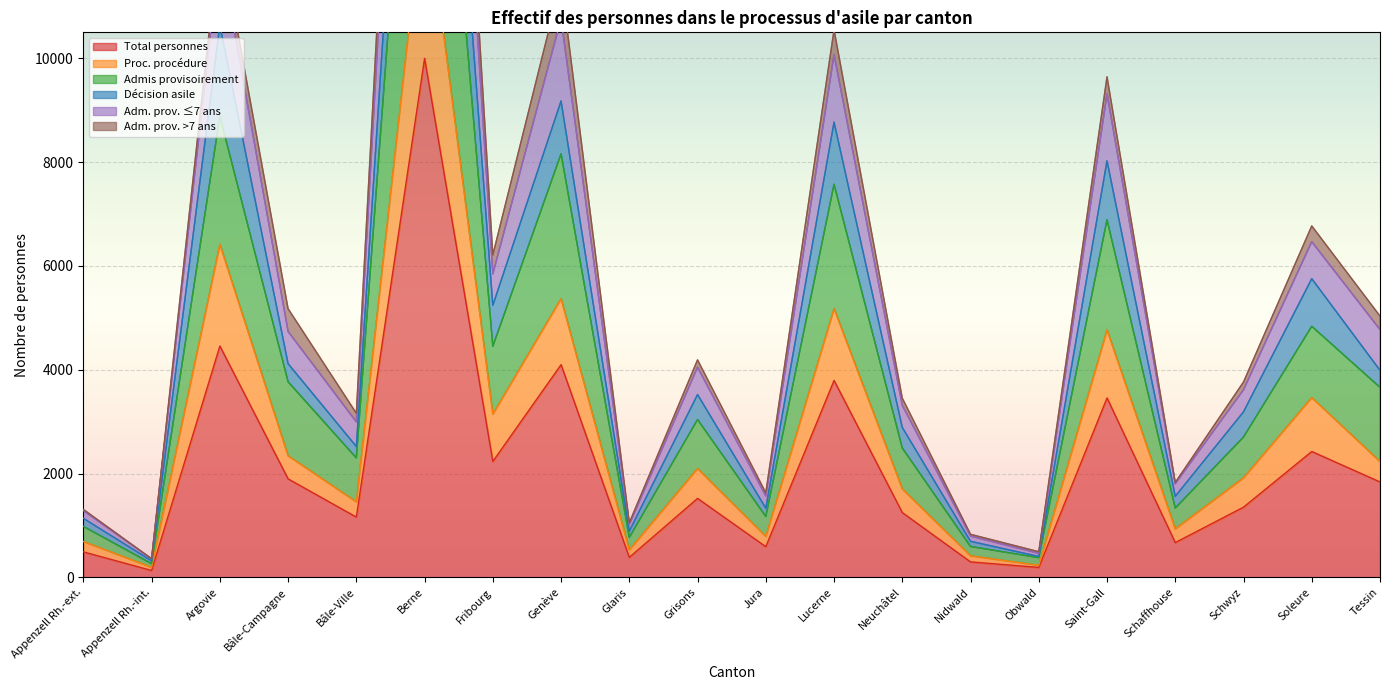

Does the chart display data point markers on the line(s)?

No